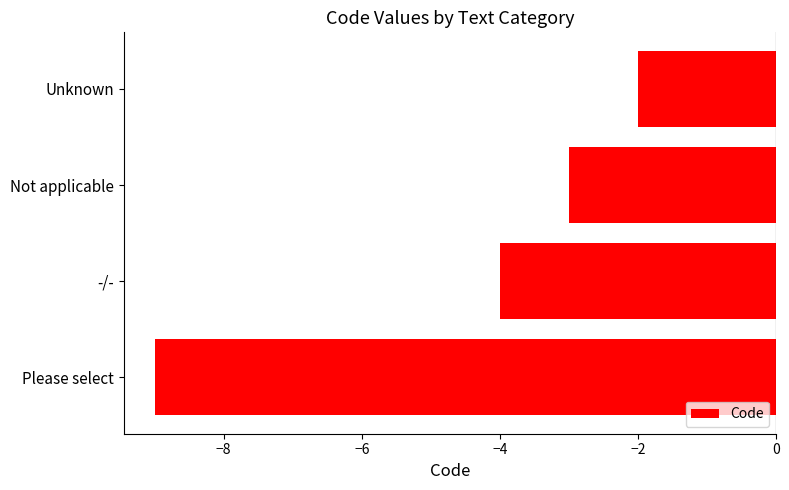

Reading bottom to top, list all the values displayed in this chart.

-9	-4	-3	-2